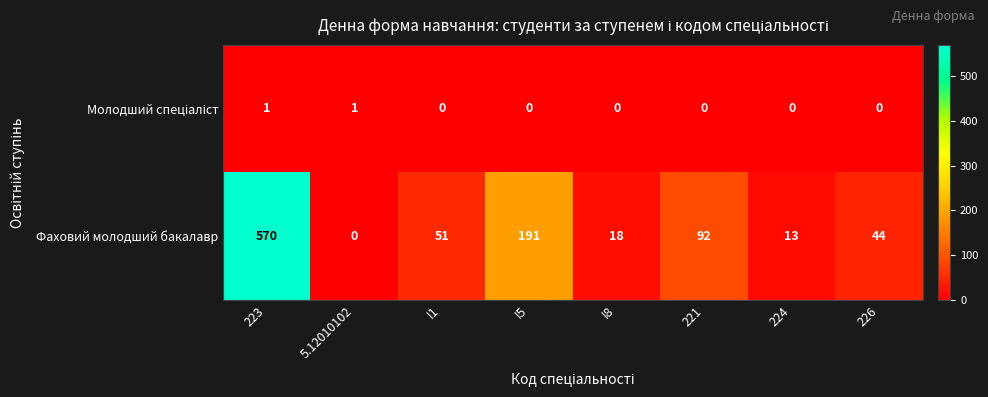

Which series has the largest range (max minus min)?

Фаховий молодший бакалавр